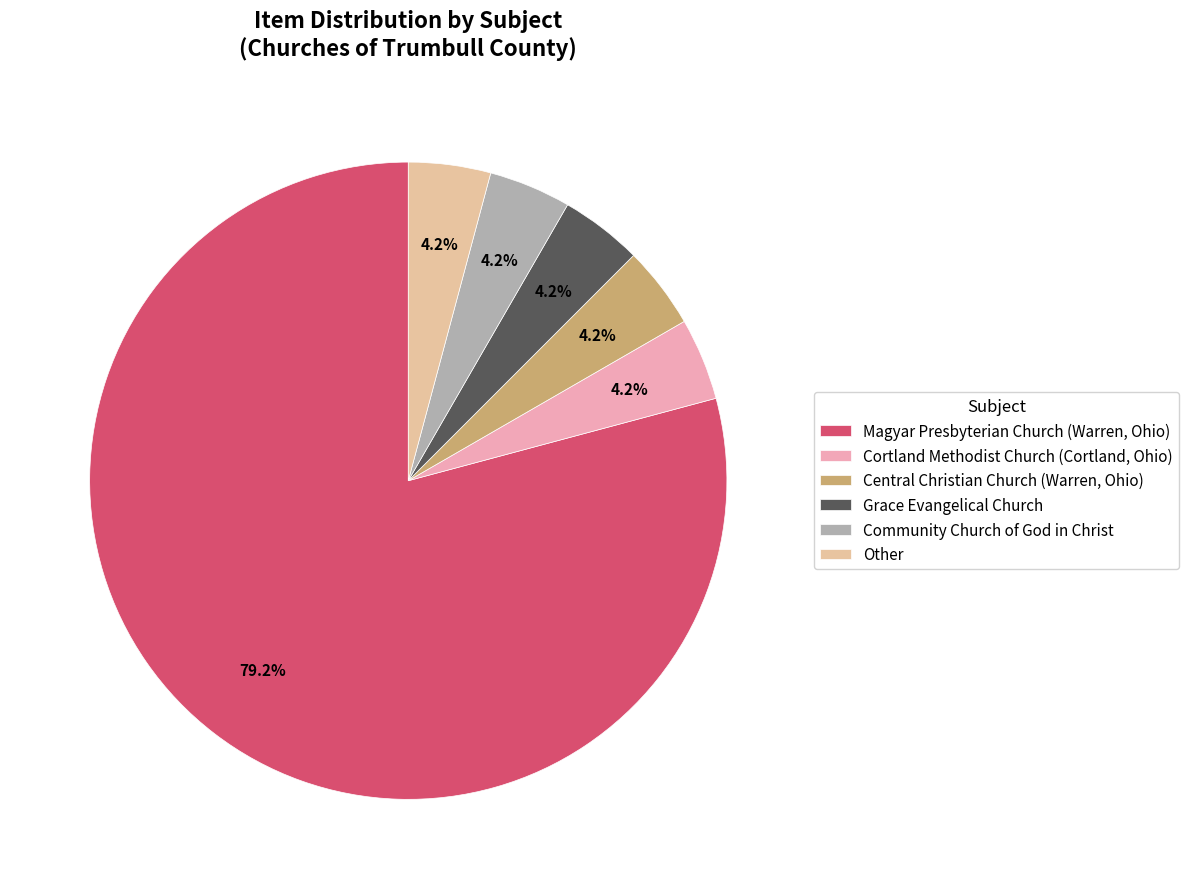

Is the sum of Magyar Presbyterian Church (Warren, Ohio) and Cortland Methodist Church (Cortland, Ohio) greater than half?

Yes